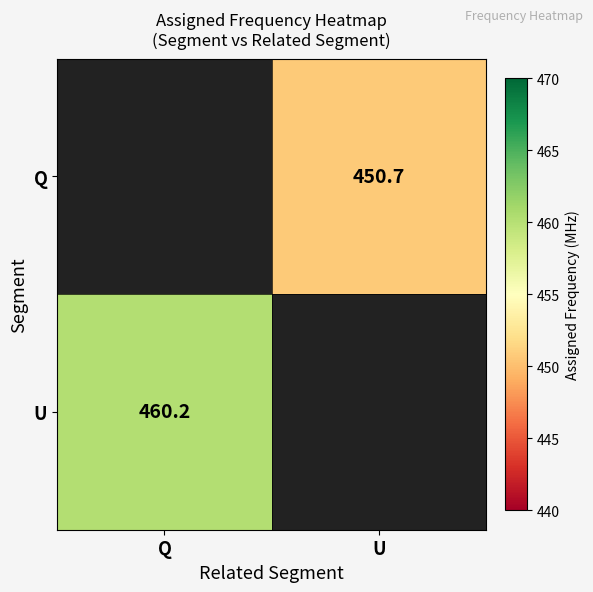

The Q series shows 450.7 at U. True or false?

True